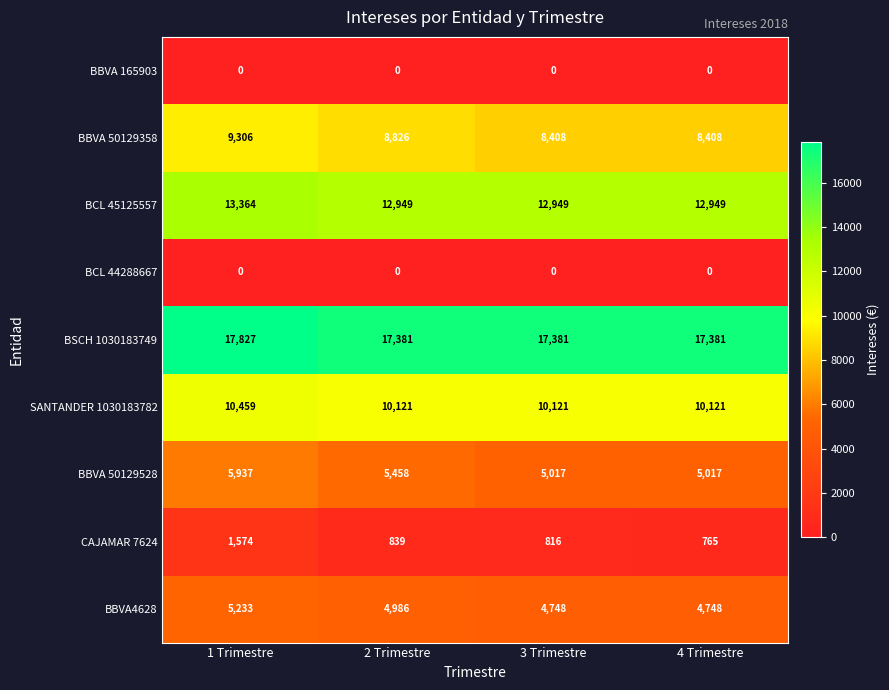

What is the greatest value displayed?

17827